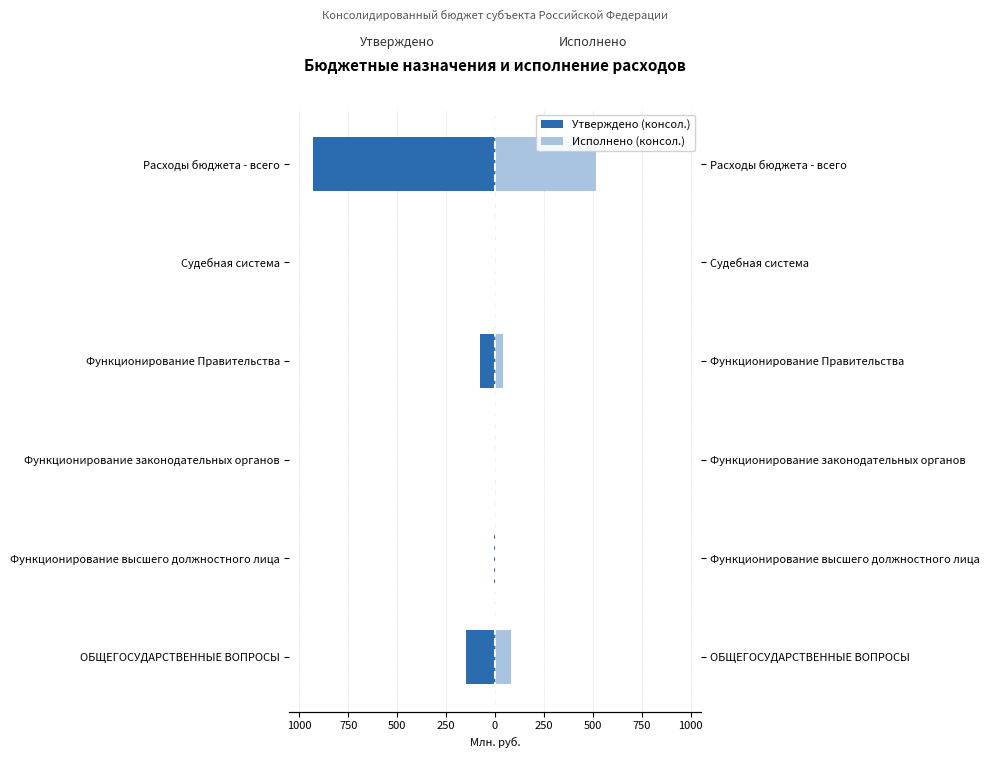

Reading right to left, extract all data points from this chart.

Утверждено (консол.): -927.5	-0.1	-74.3	-2.5	-3.0	-146.3
Исполнено (консол.): 517.3	0.0	42.6	1.5	2.0	84.0